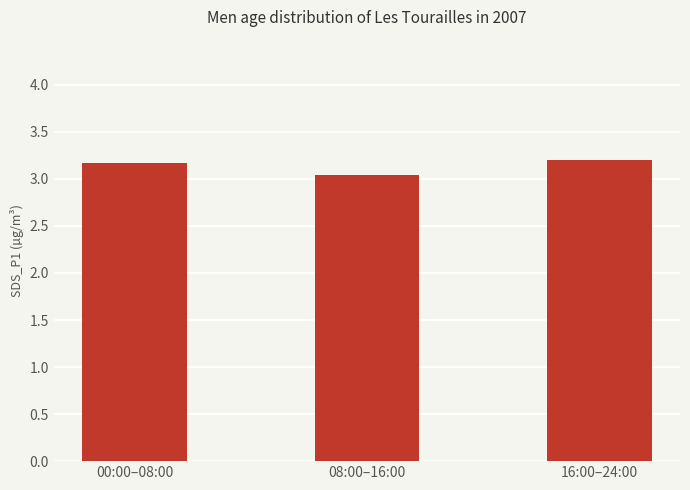

What position from the right is 16:00–24:00?

1